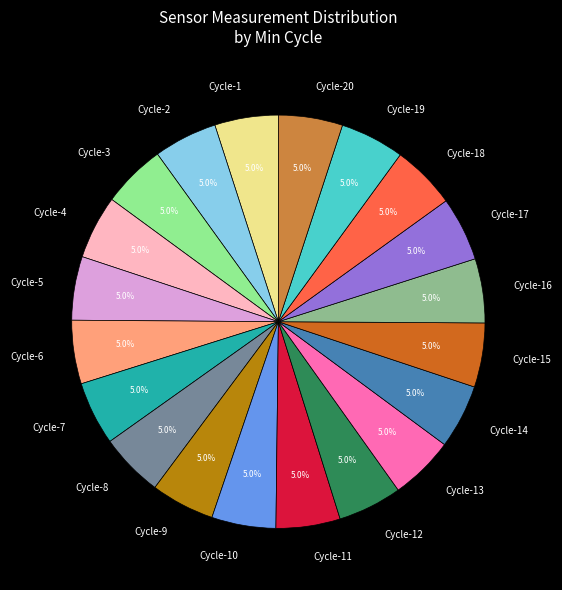

Count the number of slices in the pie.

20